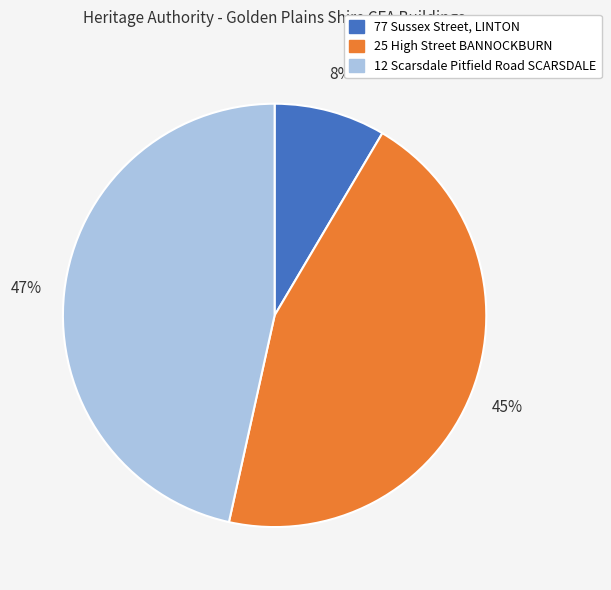

Which has a higher value, 25 High Street BANNOCKBURN or 77 Sussex Street, LINTON?

25 High Street BANNOCKBURN